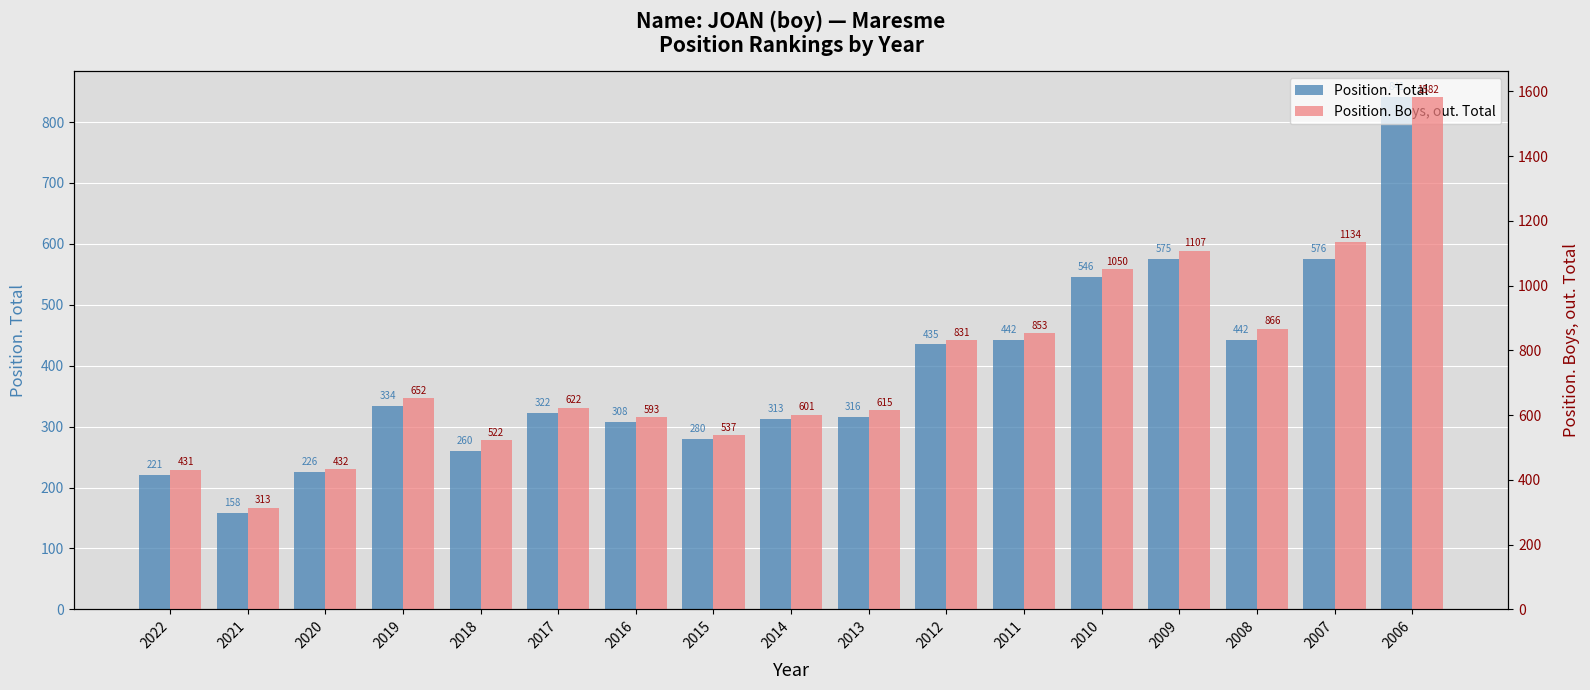

What is the sum of the Position. Boys, out. Total values at 2010 and 2020?

1482